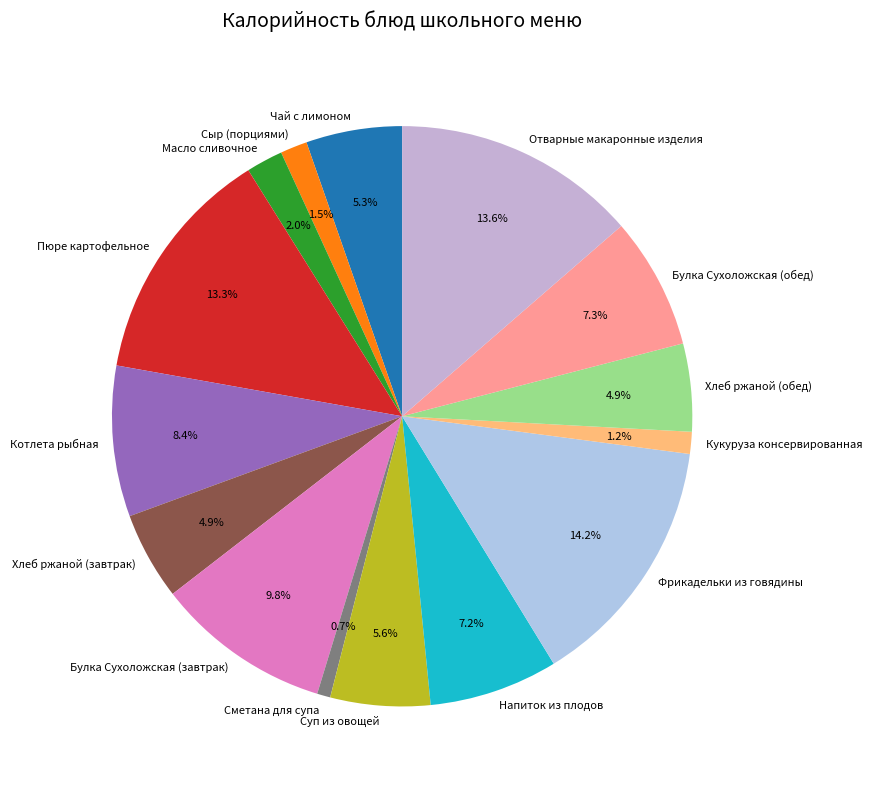

Count the number of slices in the pie.

15